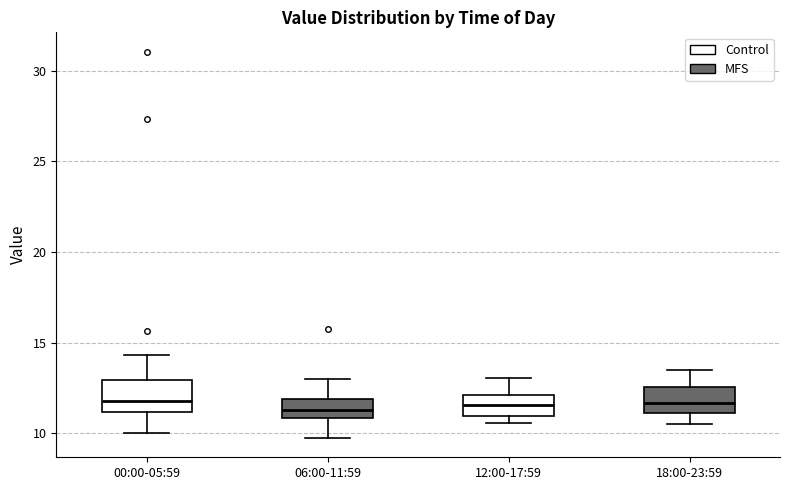

Where does the lower whisker of the box for 00:00-05:59 end on the y-axis? The values are not printed on the chart, so give them approximately, as read against the axis.

10.0